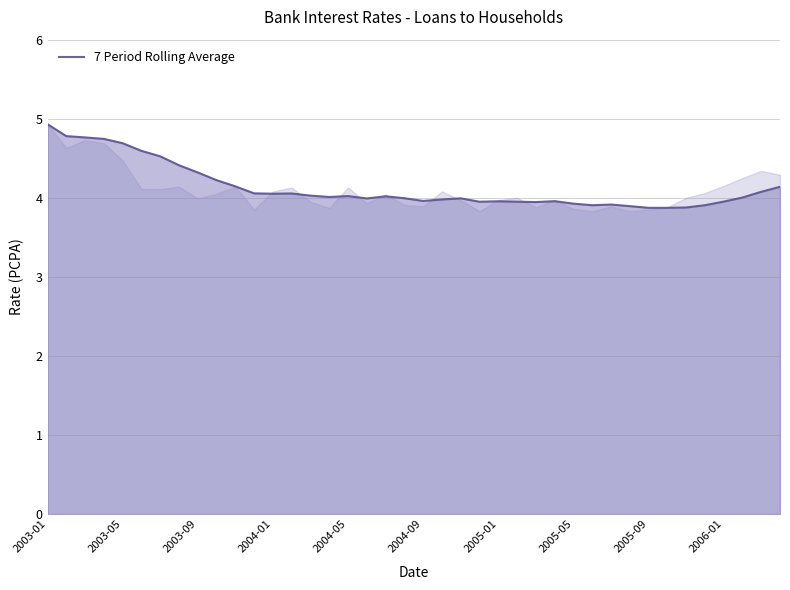

What is the greatest value displayed?

4.9